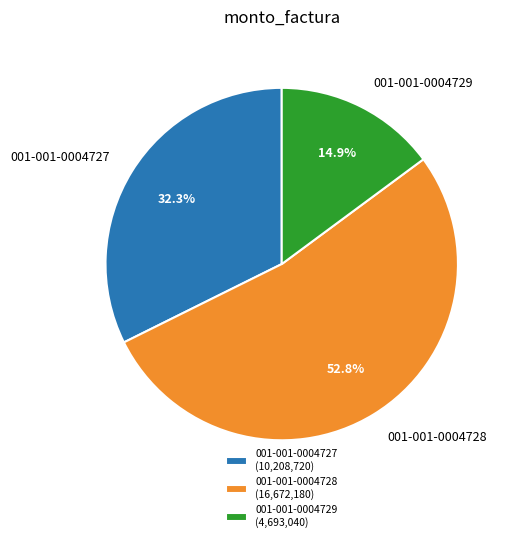

Is it true that 001-001-0004728 is 40% of the pie?

False